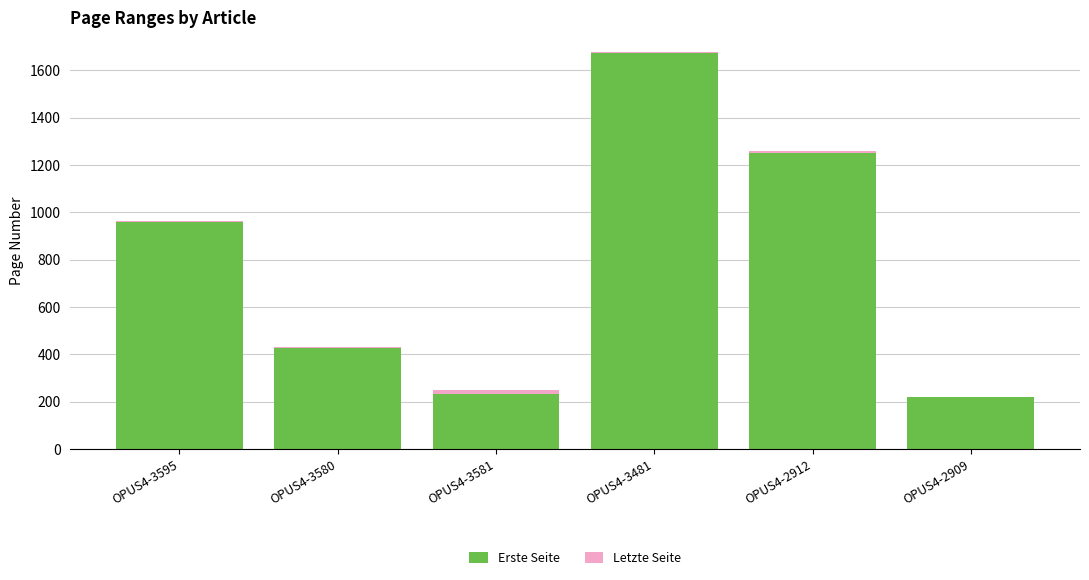

What is the highest value of the Erste Seite series?

1675